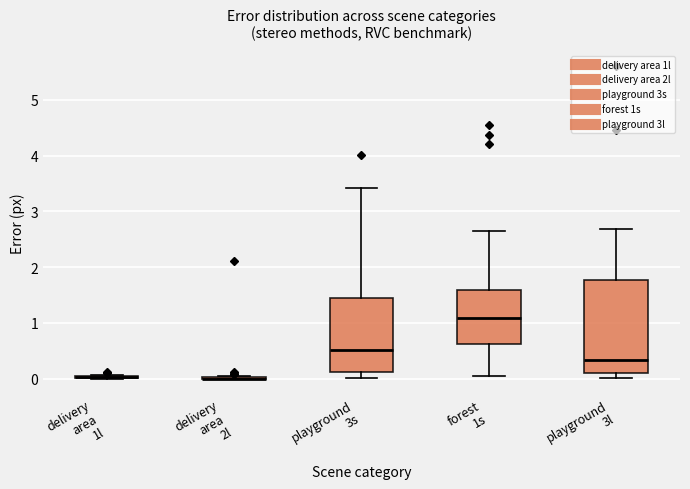

Which box is the tallest, from its lower edge to its upper edge?

playground 3l